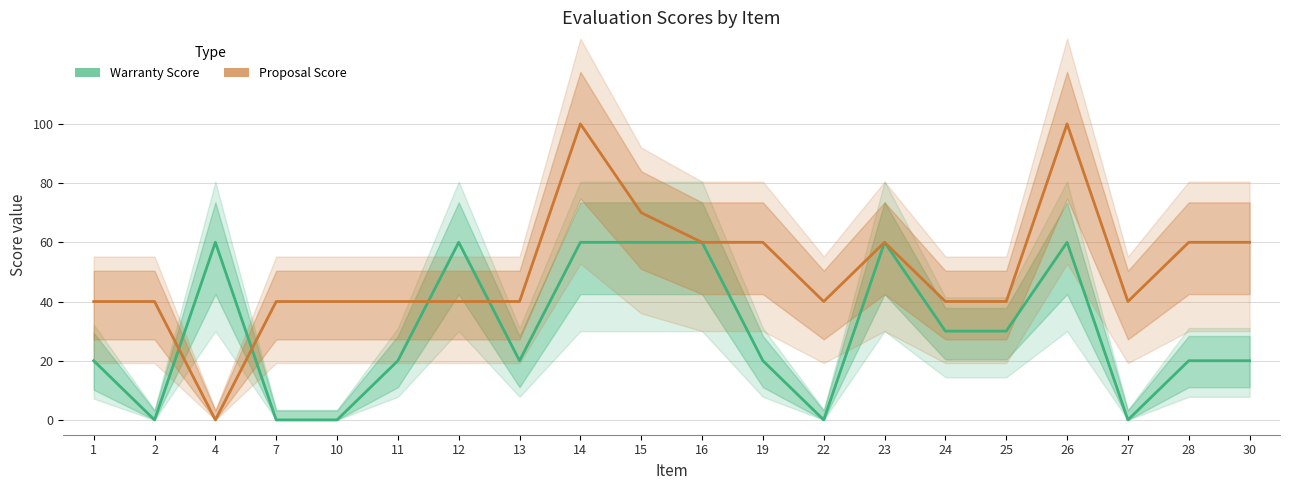

The Proposal Score series shows 40 at 12. True or false?

True